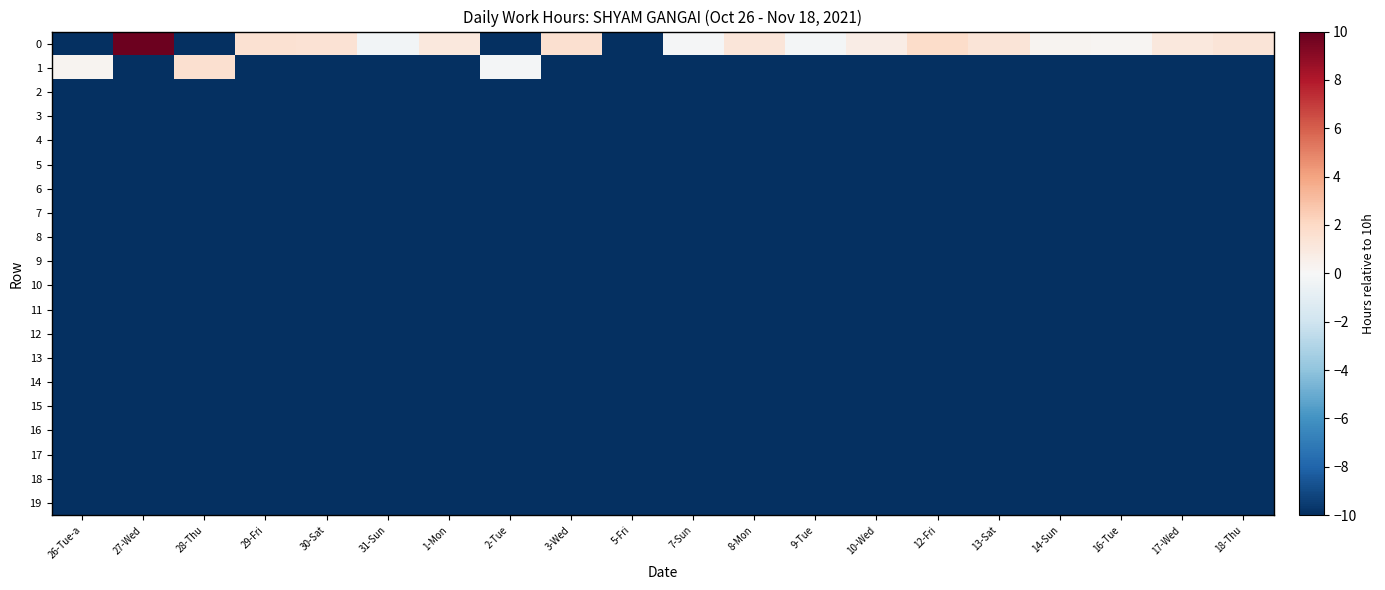

Which has a higher value, 10-Wed or 7-Sun?

10-Wed